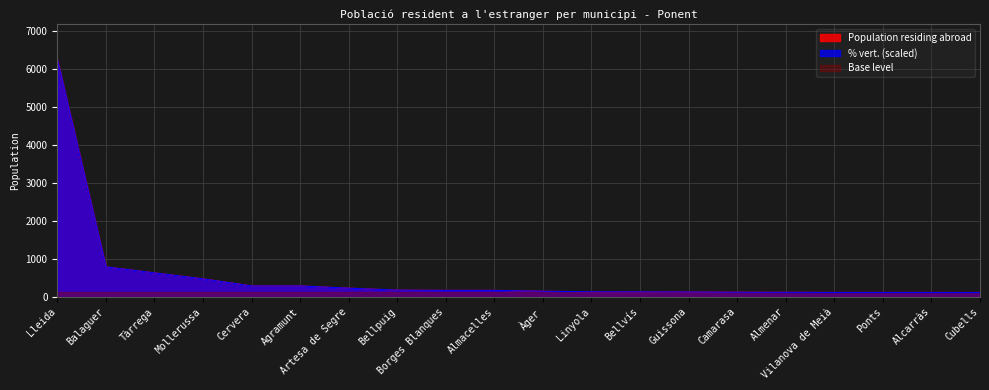

What is the spread (max minus min) of values at Ponts?

1.0